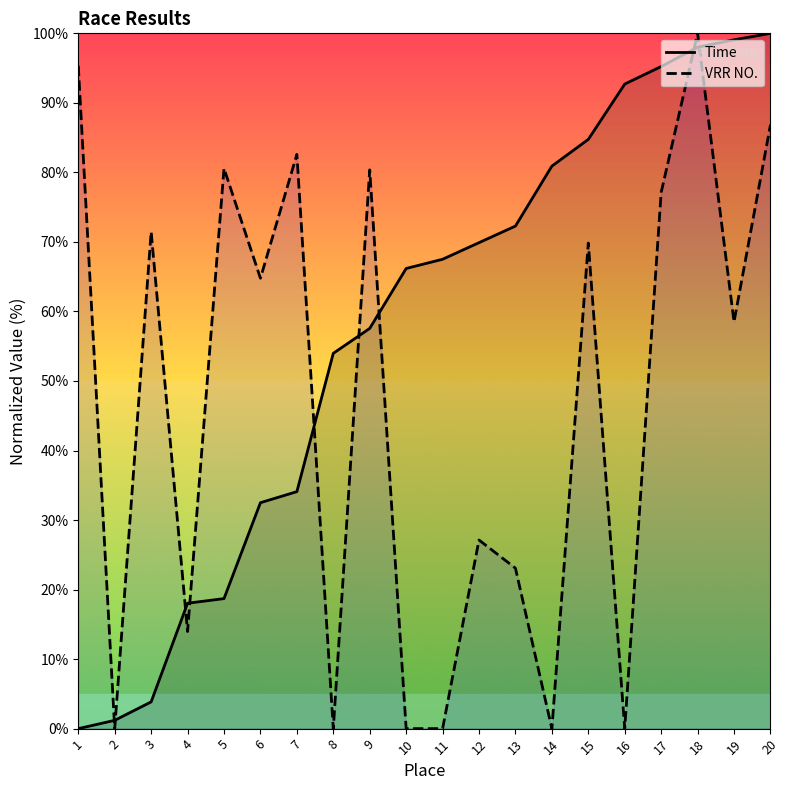

Which series ends up on top after the final intersection of Time and VRR NO.?

Time